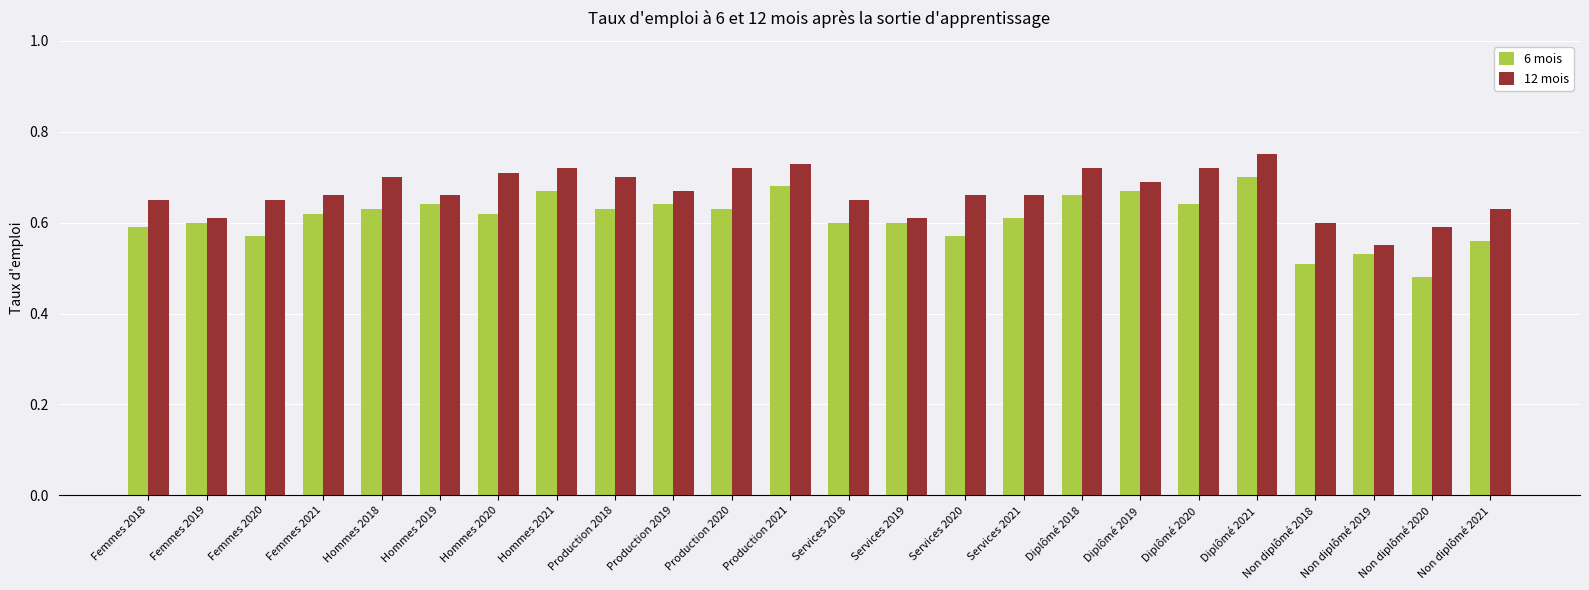

How many groups of bars are there?

24